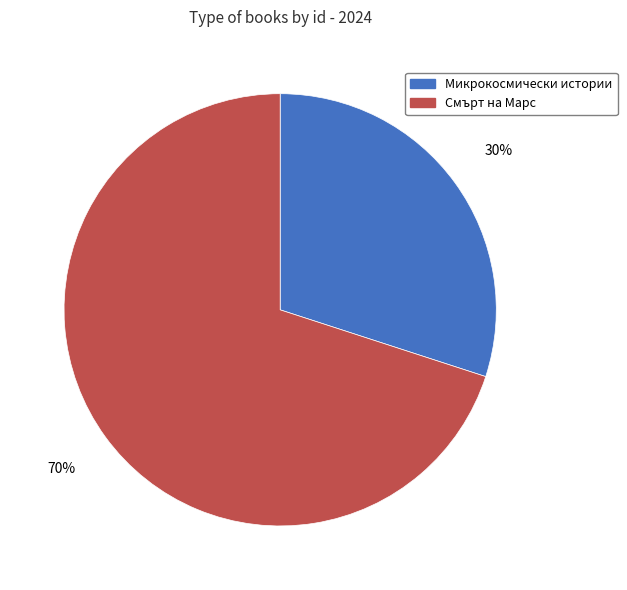

Is it true that Смърт на Марс is 70% of the pie?

True